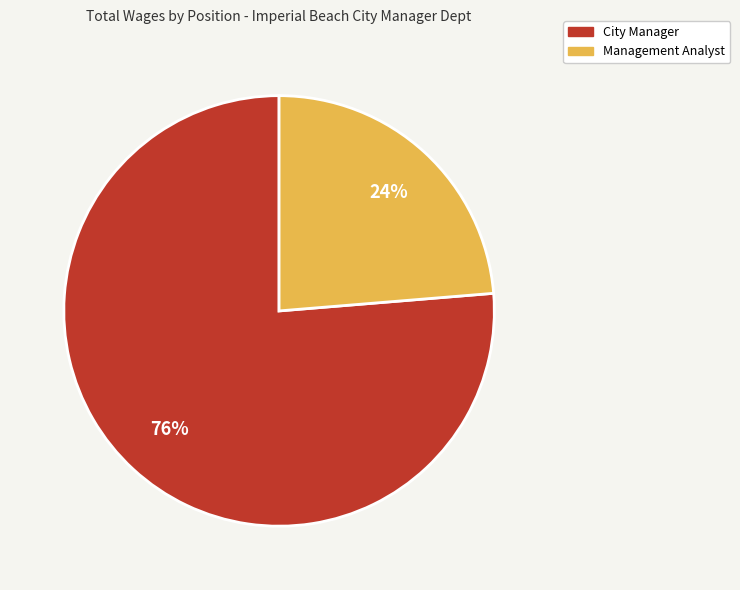

How many segments does this pie chart have?

2